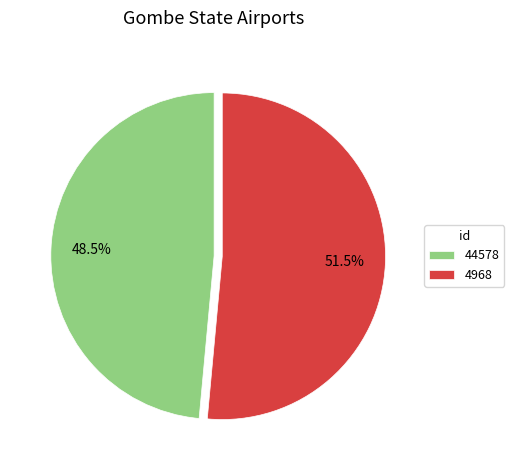

To the nearest percent, what is the combined percentage of 4968 and 44578?

100%